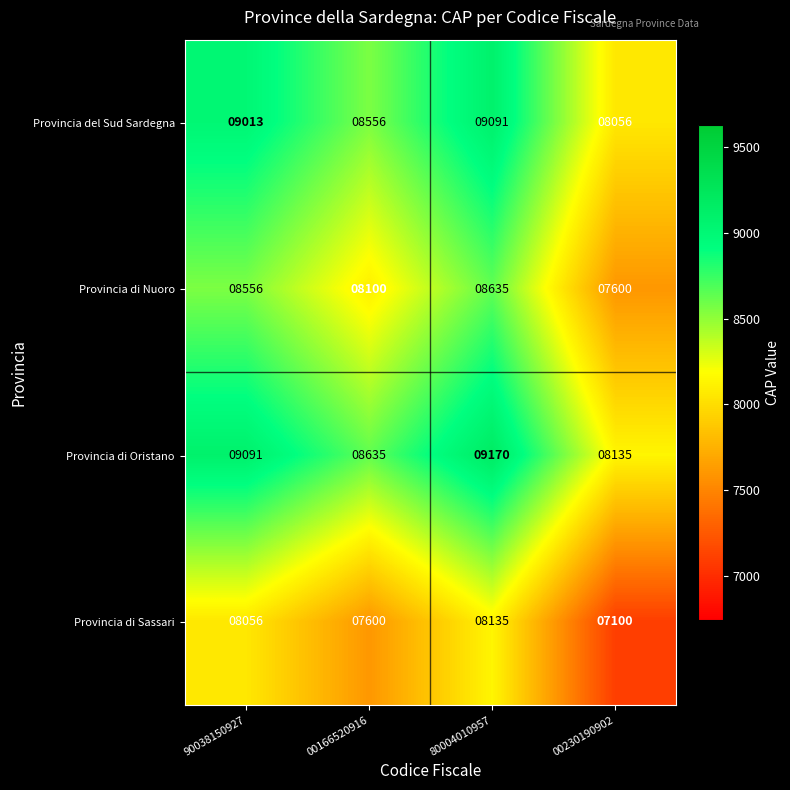

The Provincia del Sud Sardegna series shows 8056 at 00230190902. True or false?

True